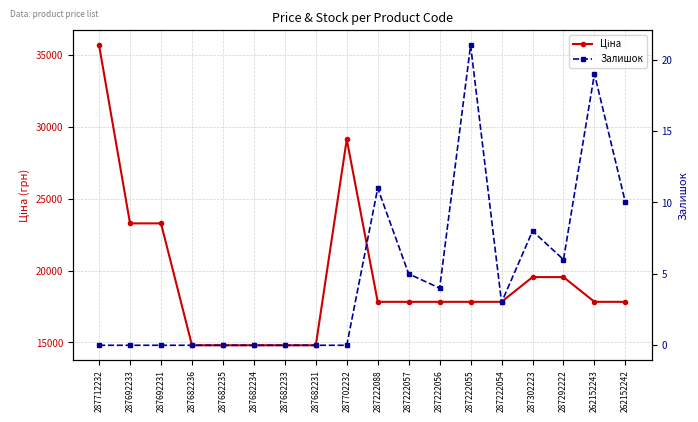

What is the difference between the Залишок values at 287302223 and 287222054?

5.0